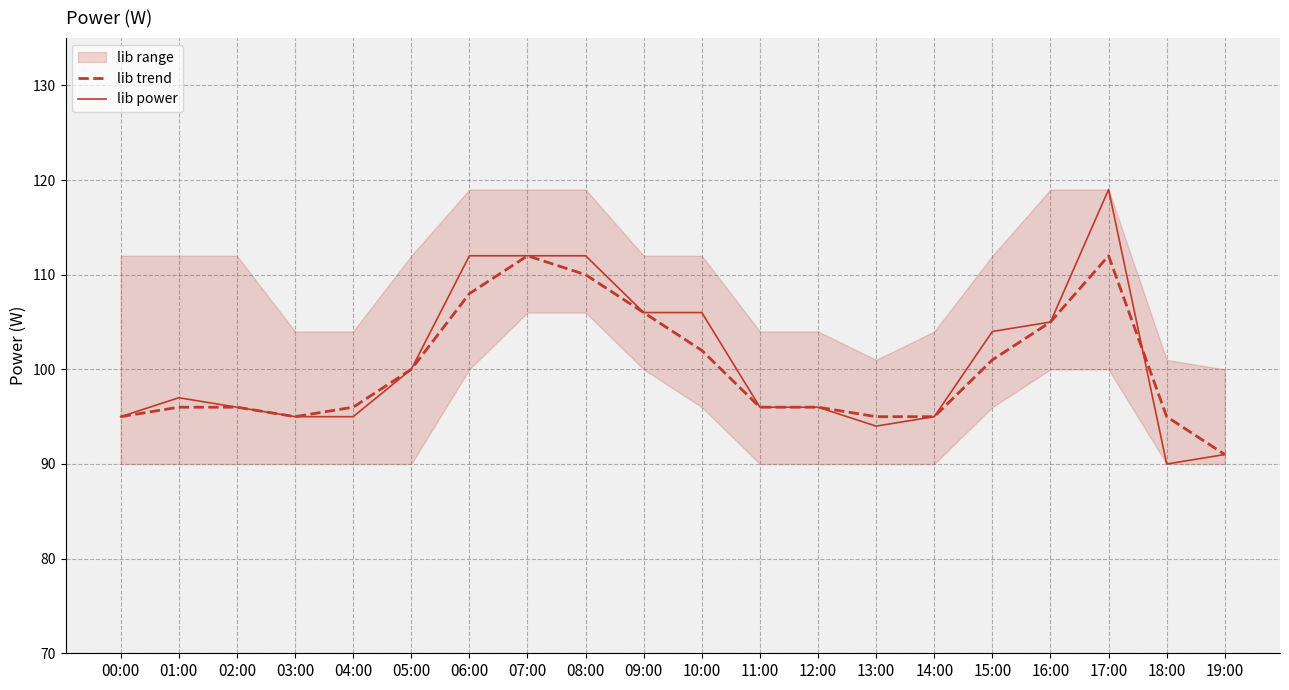

Between 15:00 and 14:00, which is larger?

15:00